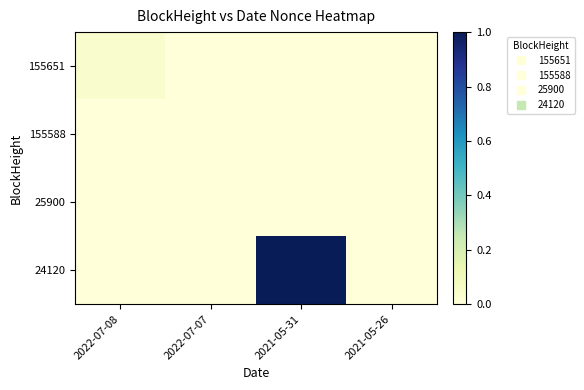

At how many categories does at least one series exceed 0?

3